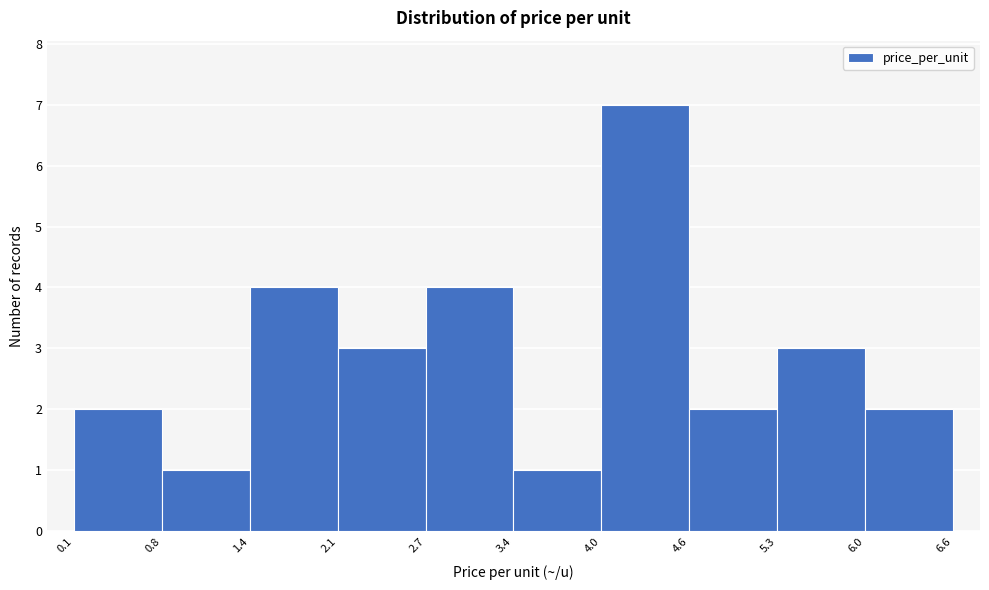

Which range on the x-axis has the tallest bar?

4.0 to 4.6